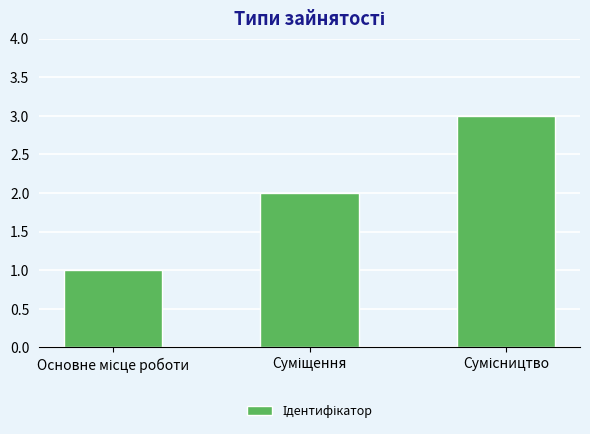

What is the sum of all values?

6